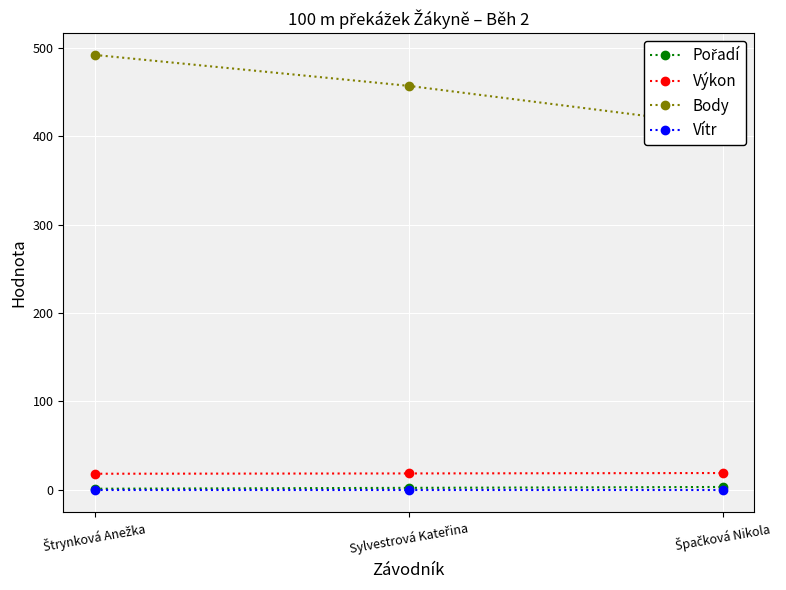

Which category has the highest value across all series?

Štrynková Anežka